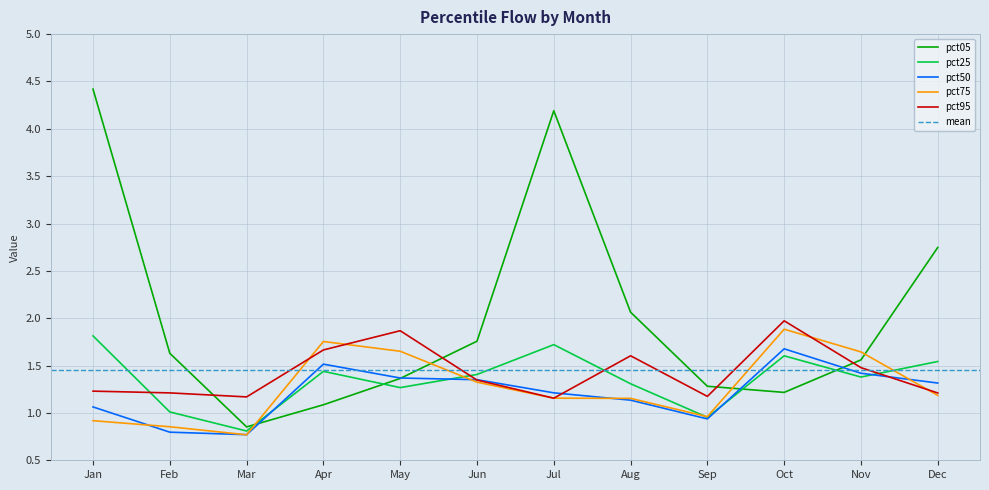

At which category does the chart reach its peak across all series?

Jan